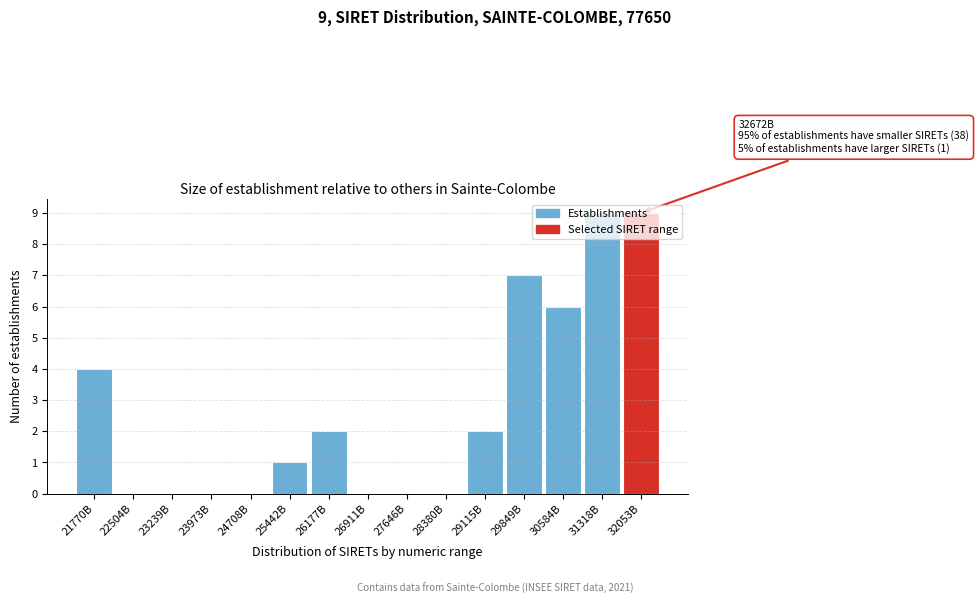

What is the sum of all values?

40